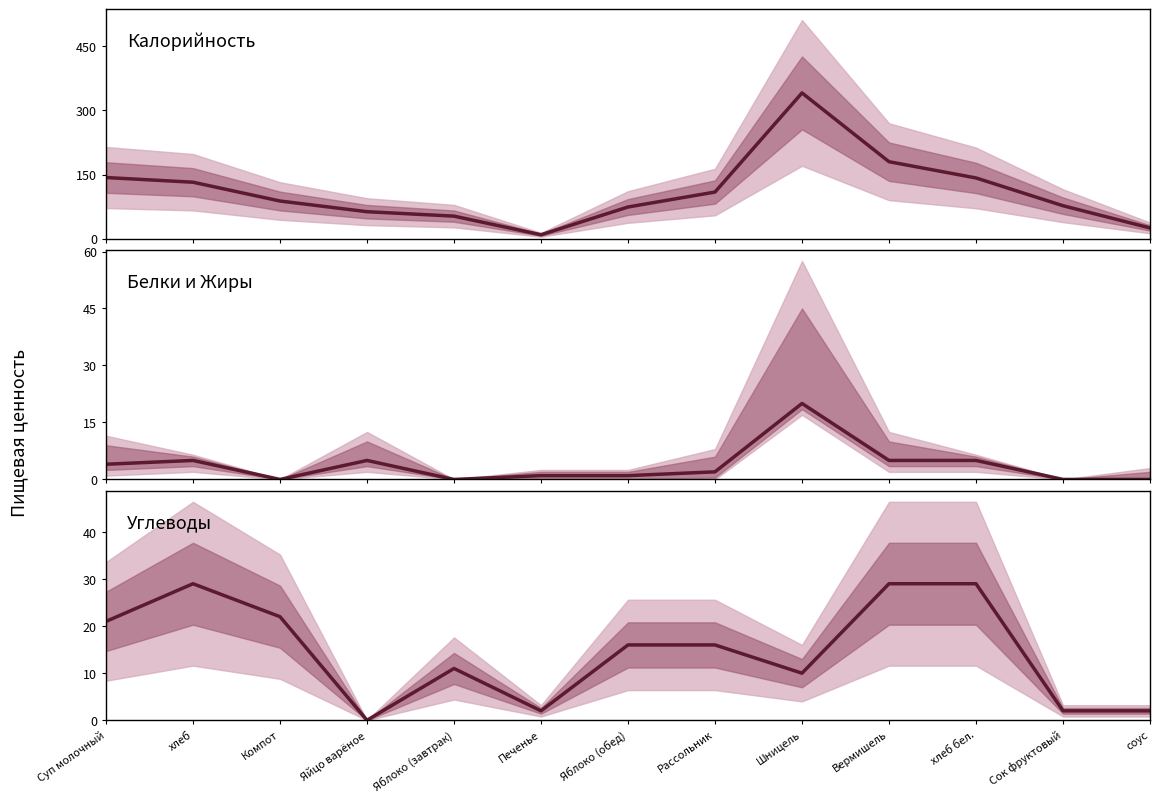

What is the total value across all series at хлеб?

166.0